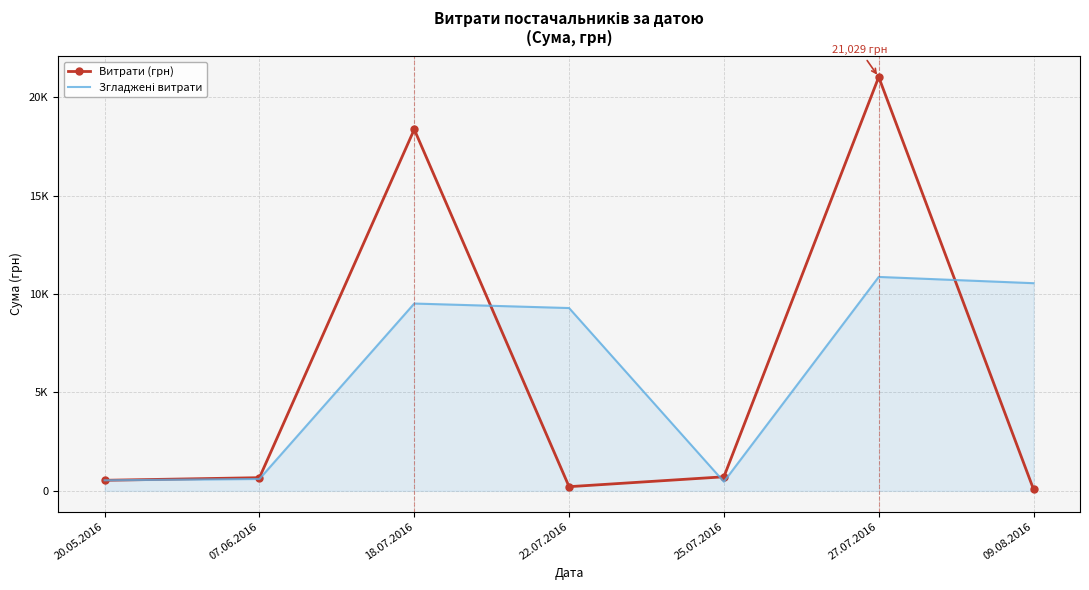

How many interior local valleys does the Згладжені витрати series have?

1